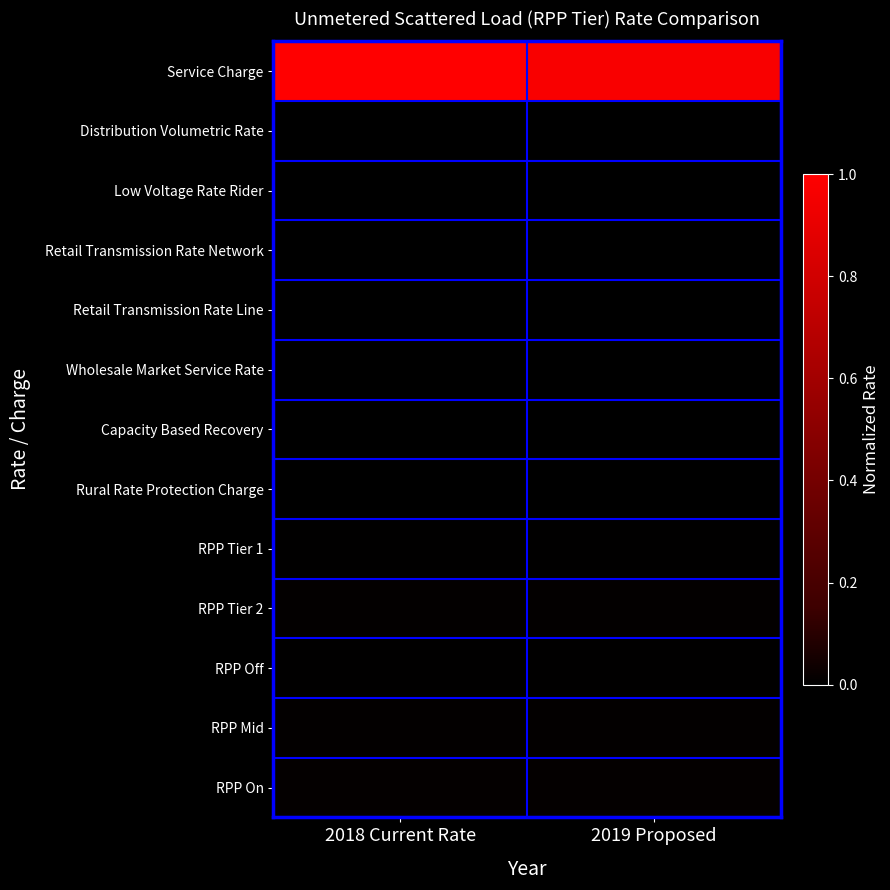

Reading right to left, transcribe all the data shown in this chart.

Service Charge: 2019 Proposed=1.0	2018 Current Rate=1.0
Distribution Volumetric Rate: 2019 Proposed=0.0	2018 Current Rate=0.0
Low Voltage Rate Rider: 2019 Proposed=0.0	2018 Current Rate=0.0
Retail Transmission Rate Network: 2019 Proposed=0.0	2018 Current Rate=0.0
Retail Transmission Rate Line: 2019 Proposed=0.0	2018 Current Rate=0.0
Wholesale Market Service Rate: 2019 Proposed=0.0	2018 Current Rate=0.0
Capacity Based Recovery: 2019 Proposed=0.0	2018 Current Rate=0.0
Rural Rate Protection Charge: 2019 Proposed=0.0	2018 Current Rate=0.0
RPP Tier 1: 2019 Proposed=0.0	2018 Current Rate=0.0
RPP Tier 2: 2019 Proposed=0.0	2018 Current Rate=0.0
RPP Off: 2019 Proposed=0.0	2018 Current Rate=0.0
RPP Mid: 2019 Proposed=0.0	2018 Current Rate=0.0
RPP On: 2019 Proposed=0.0	2018 Current Rate=0.0